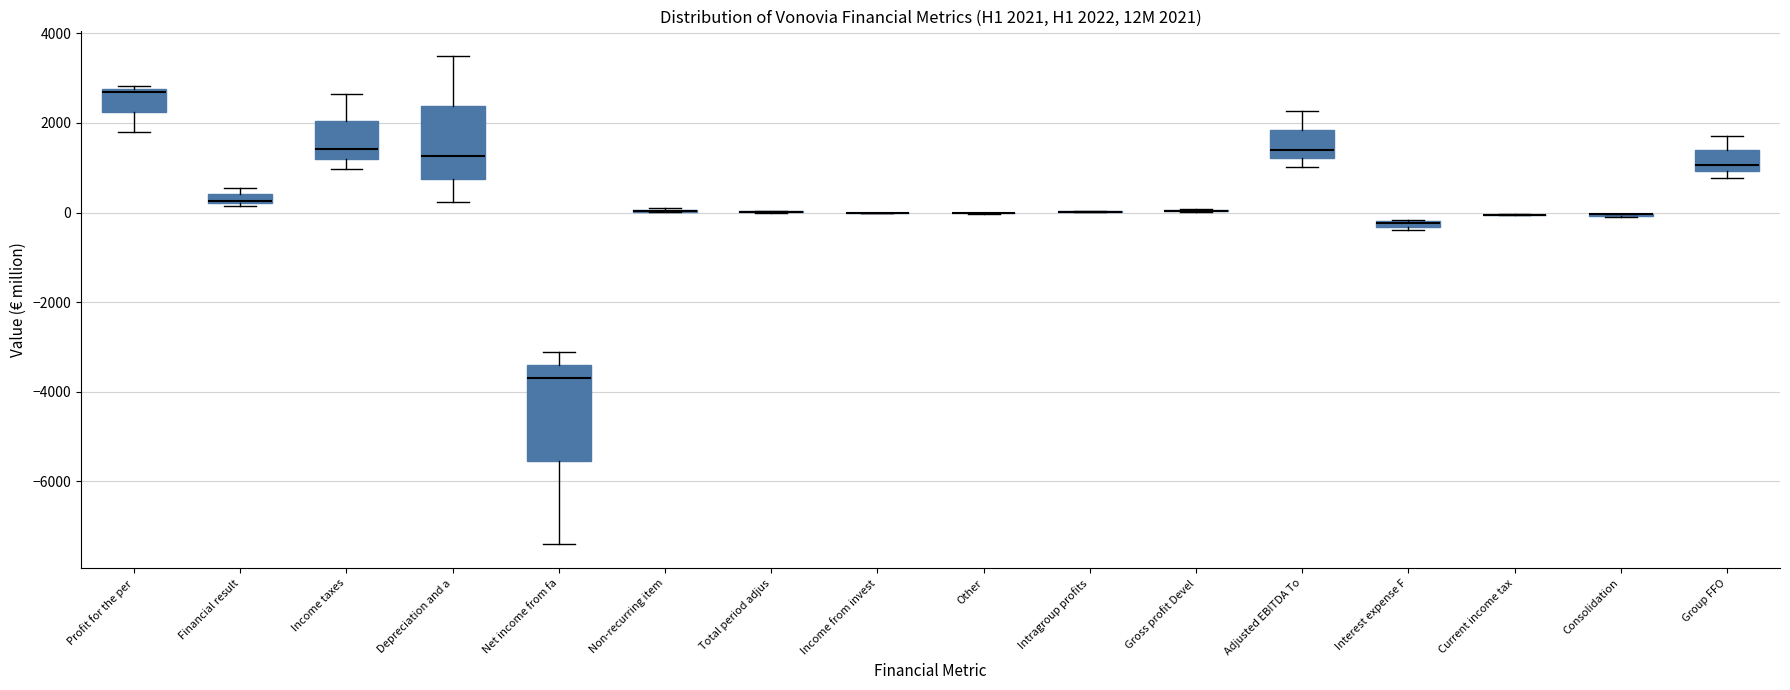

Which box is the tallest, from its lower edge to its upper edge?

Net income from fa